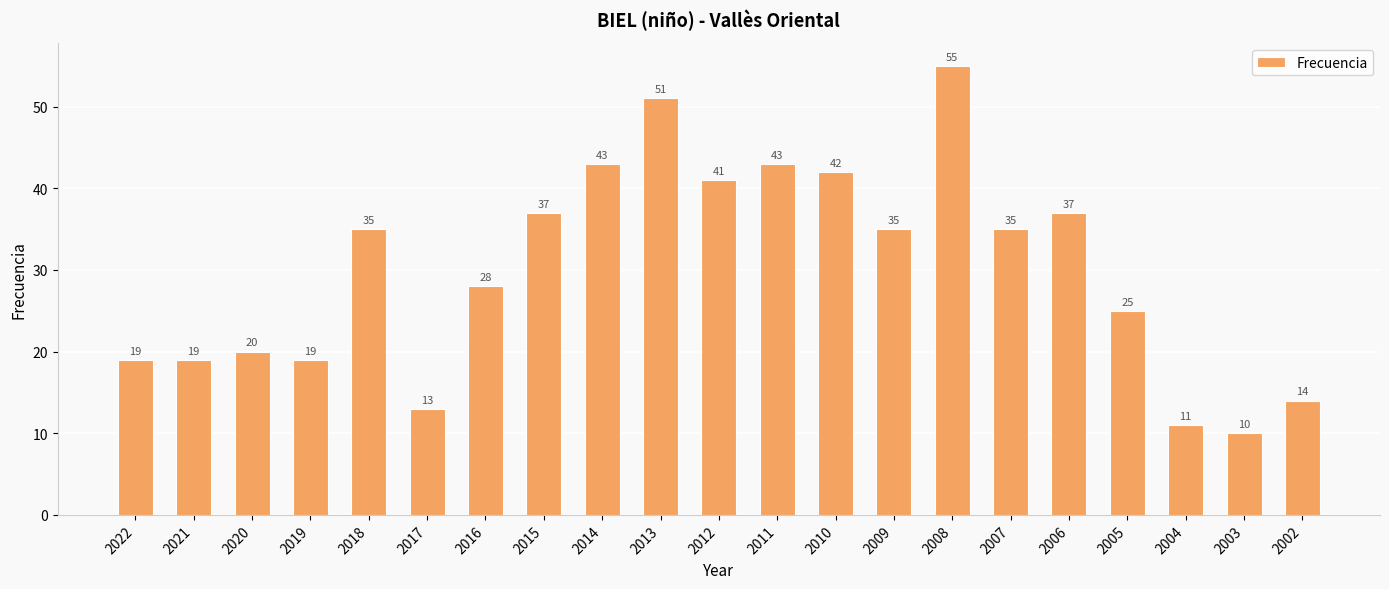

Reading left to right, extract all data points from this chart.

19	19	20	19	35	13	28	37	43	51	41	43	42	35	55	35	37	25	11	10	14